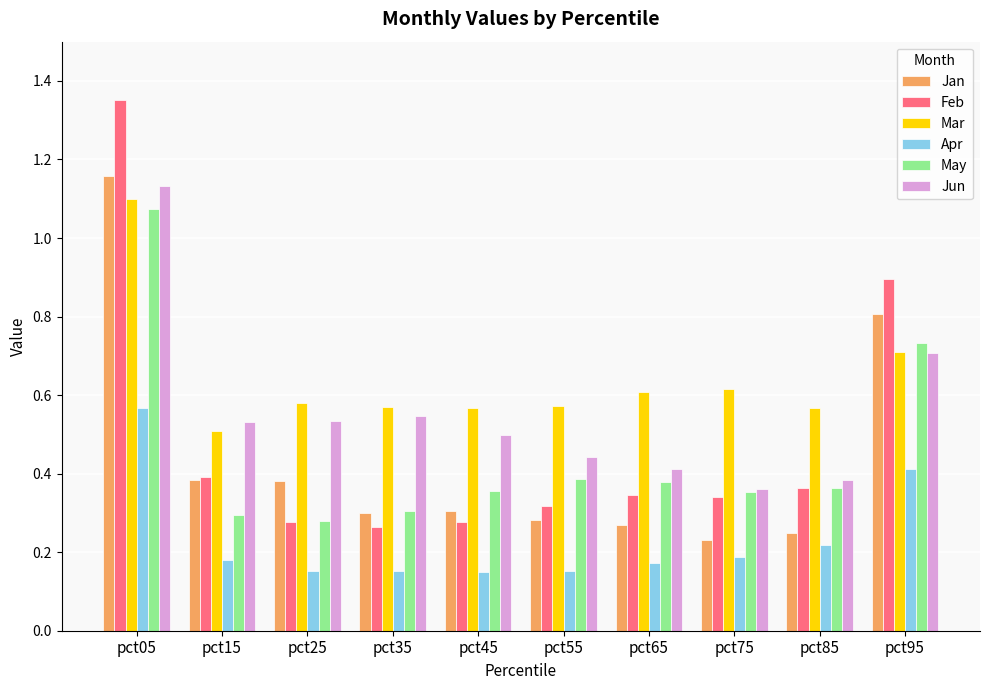

What are all the series names shown in the legend?

Jan, Feb, Mar, Apr, May, Jun